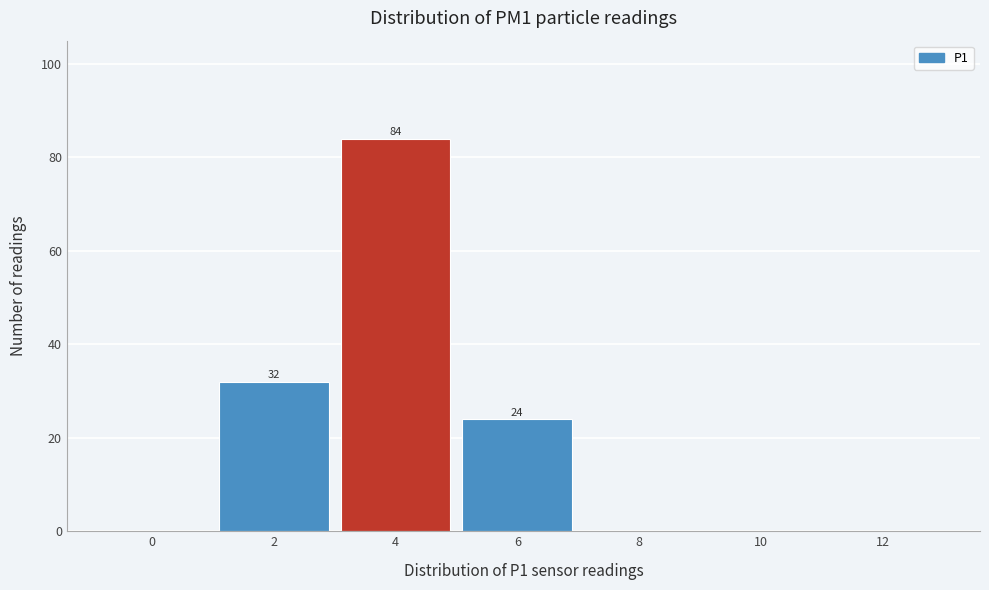

Reading left to right, transcribe all the data shown in this chart.

0=0	2=32	4=84	6=24	8=0	10=0	12=0